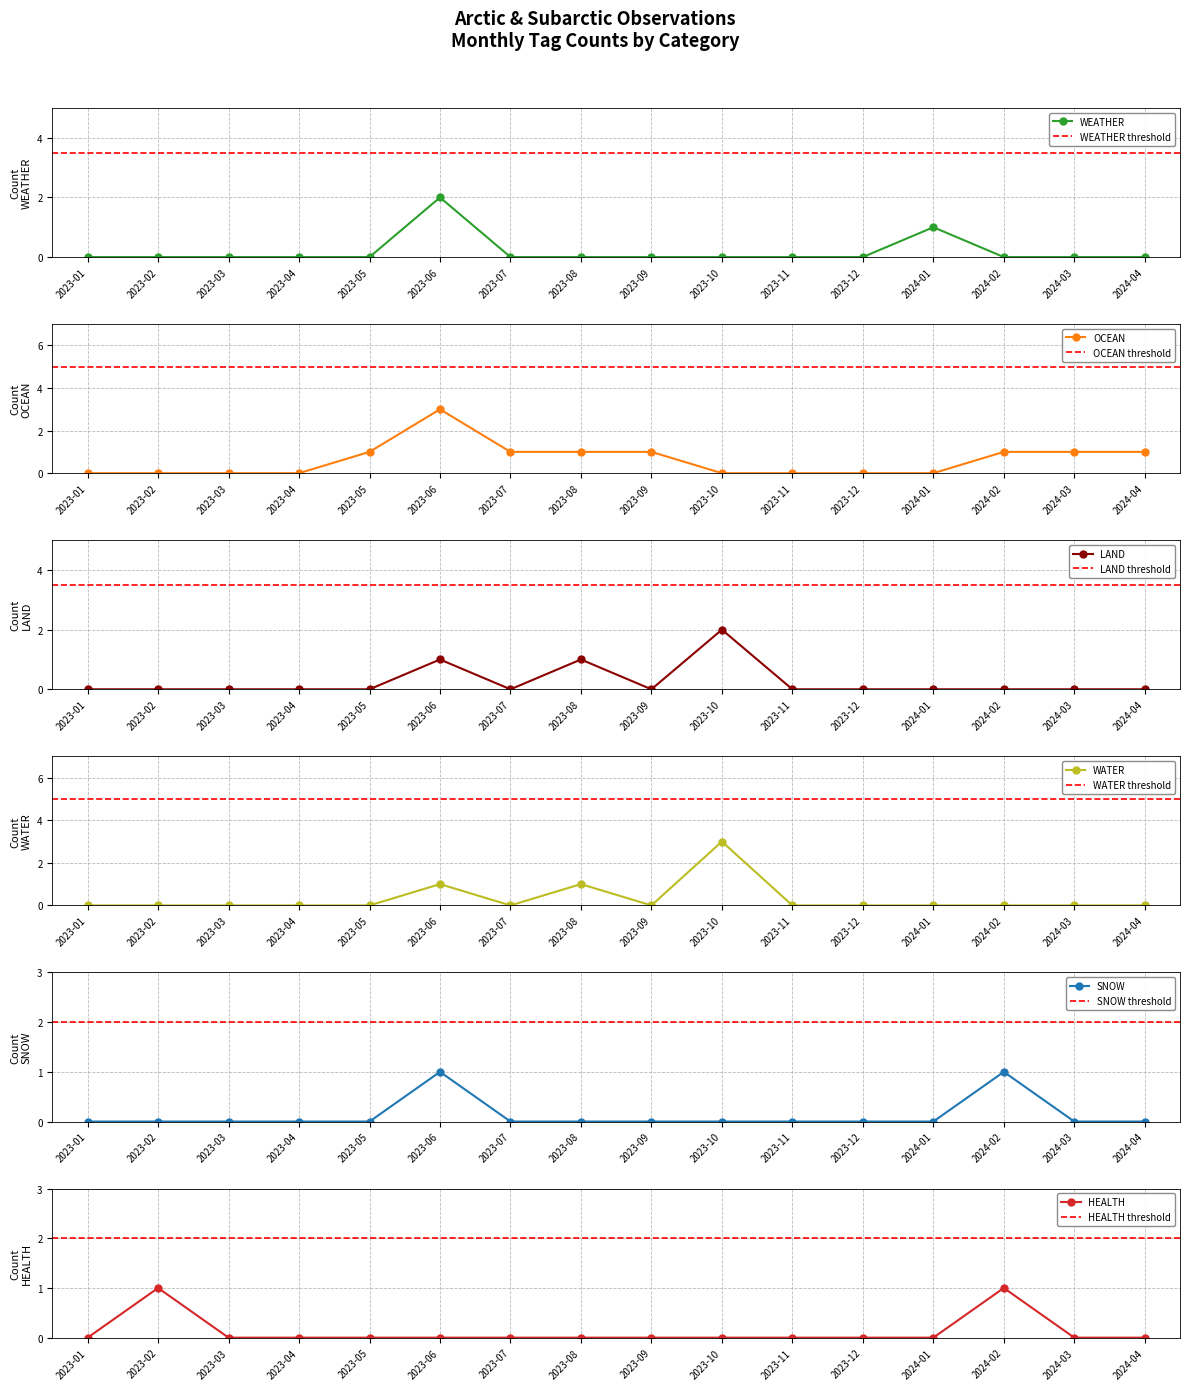

Does the chart have visible grid lines?

Yes